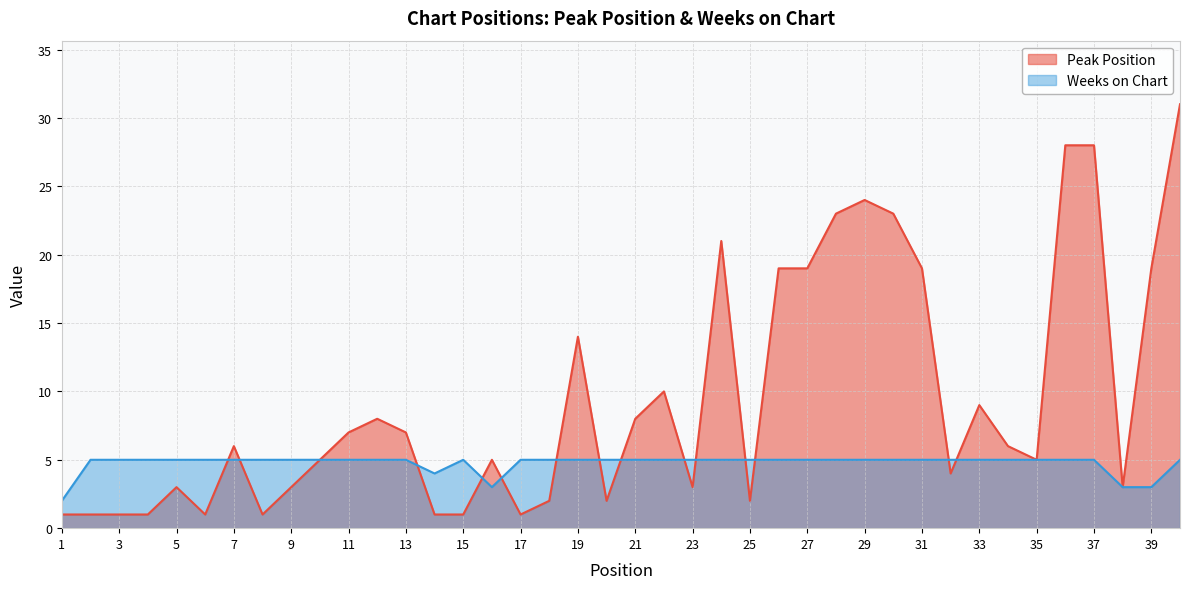

Count the number of data series in this chart.

2